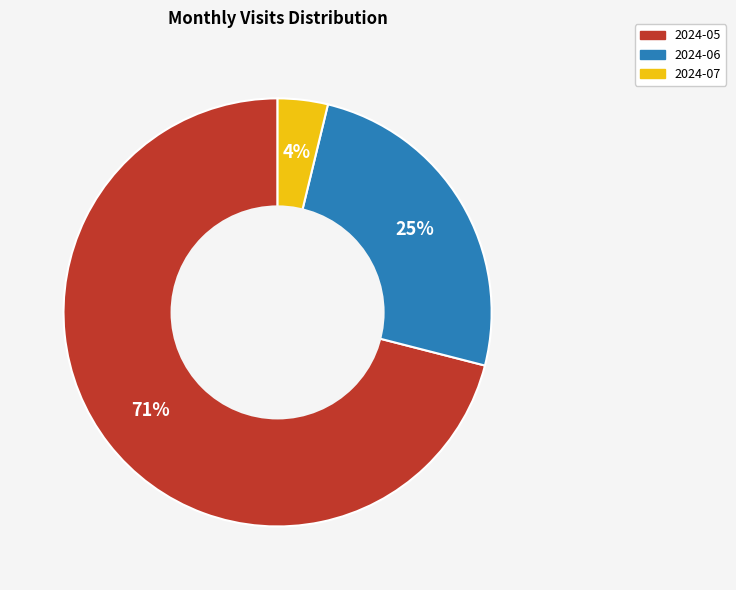

Is the sum of 2024-06 and 2024-07 greater than half?

No